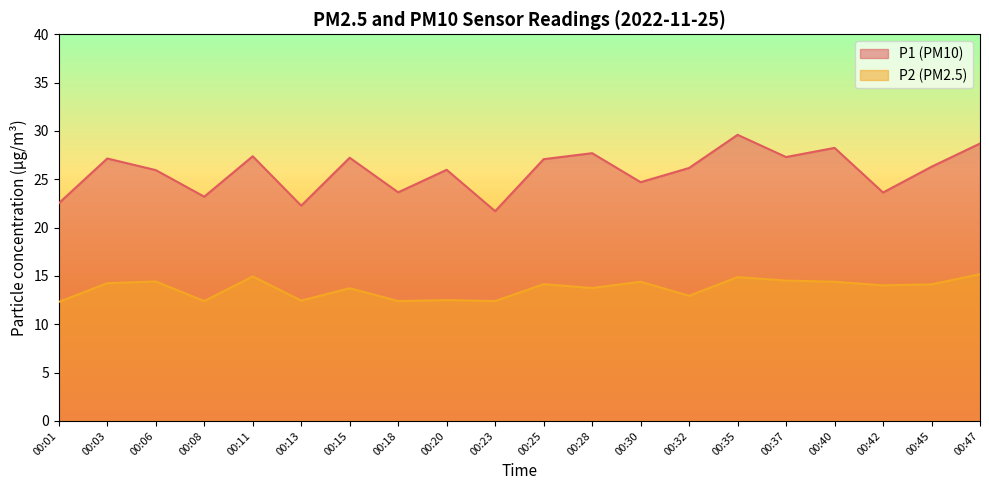

At which label does P1 reach its peak?

00:35